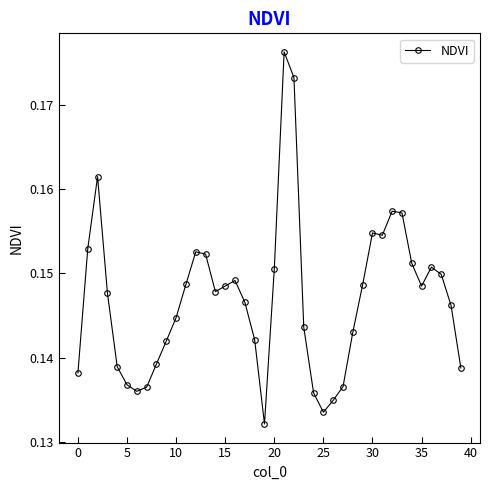

What is the sum of all values?

5.9